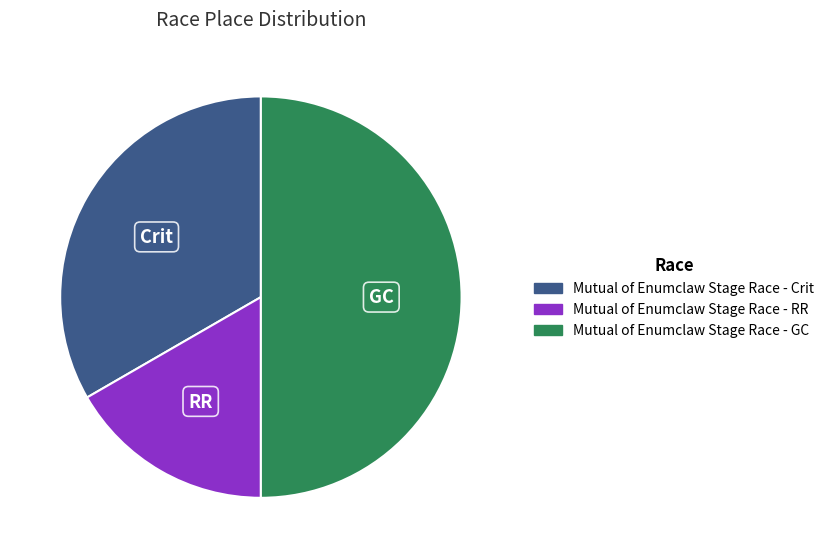

Combined, do Mutual of Enumclaw Stage Race - RR and Mutual of Enumclaw Stage Race - GC account for over 50%?

Yes